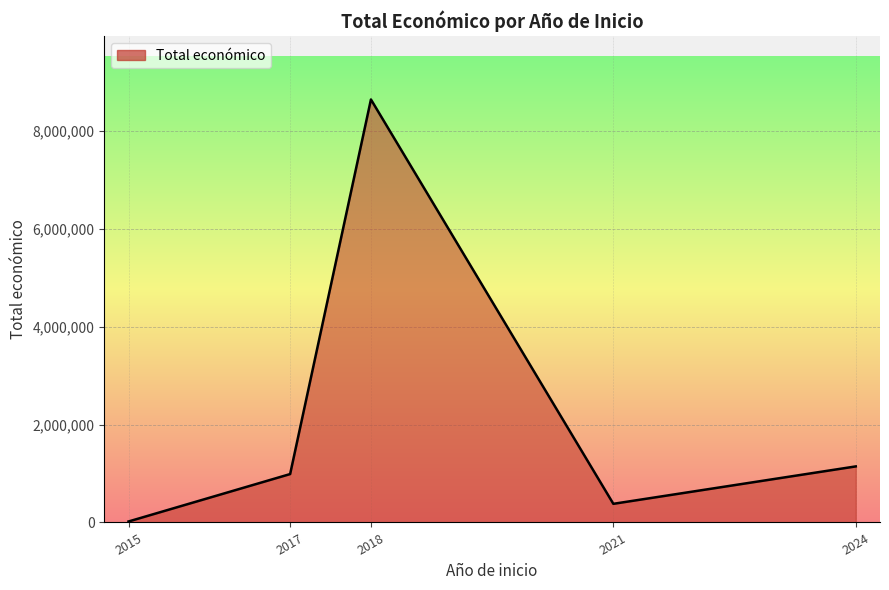

Where is the first local maximum?

2018